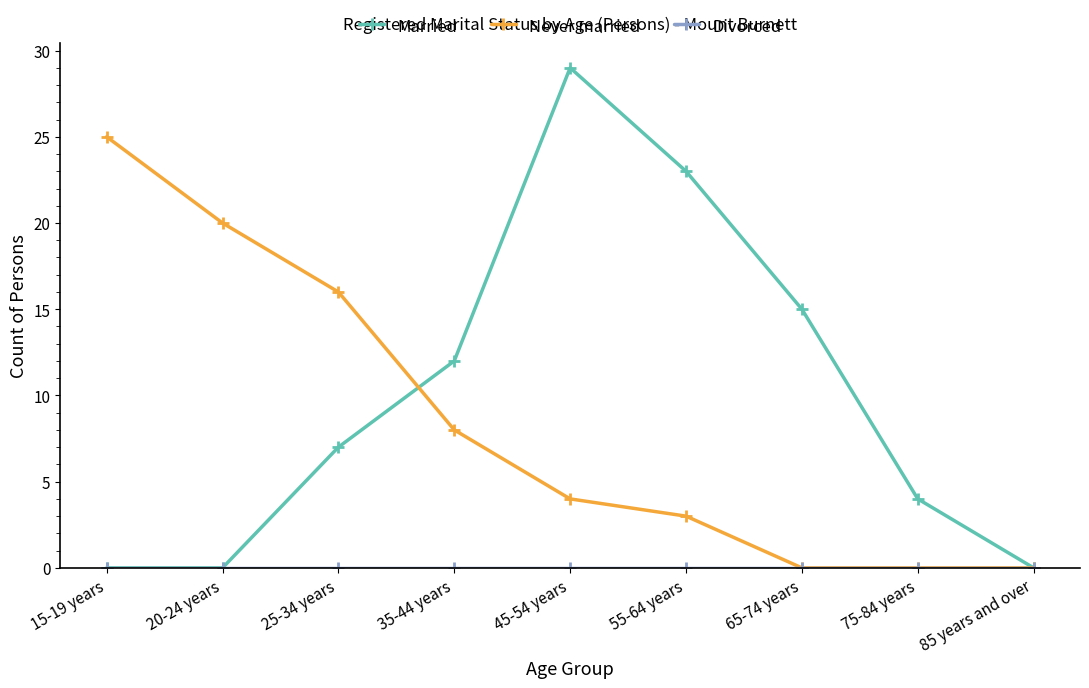

Where is Married nearest to the value 14?

65-74 years